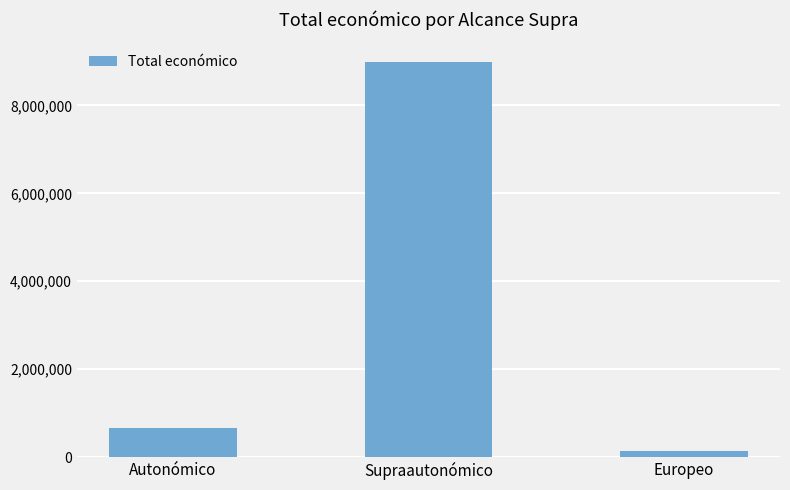

At which category does the chart reach its minimum across all series?

Europeo